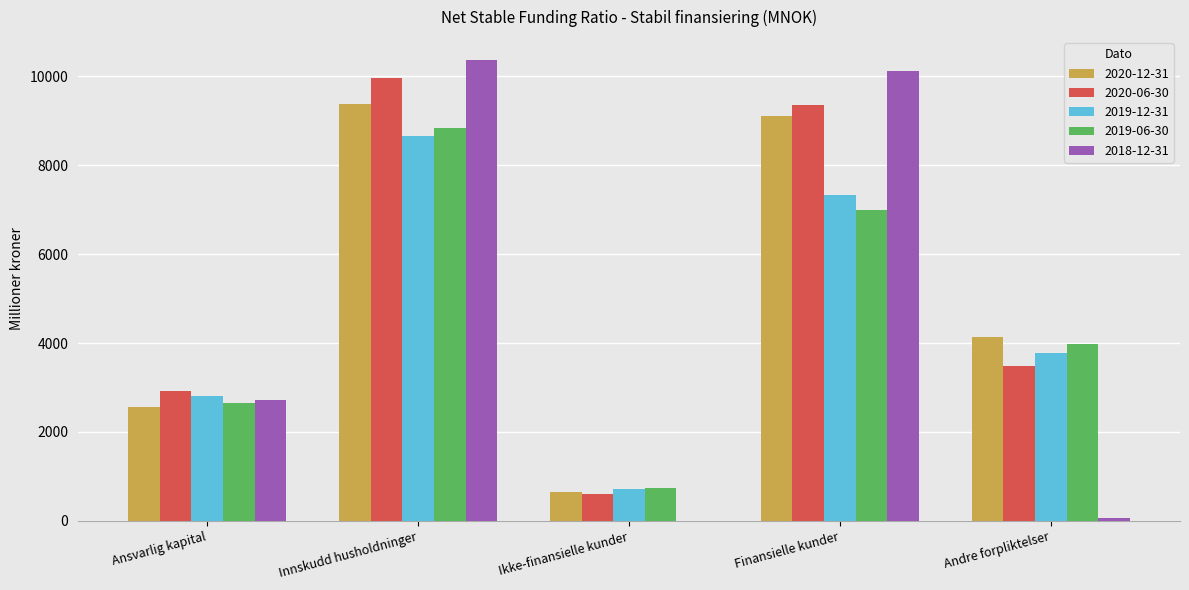

What is the sum of the 2019-06-30 values at Finansielle kunder and Innskudd husholdninger?

15826.4